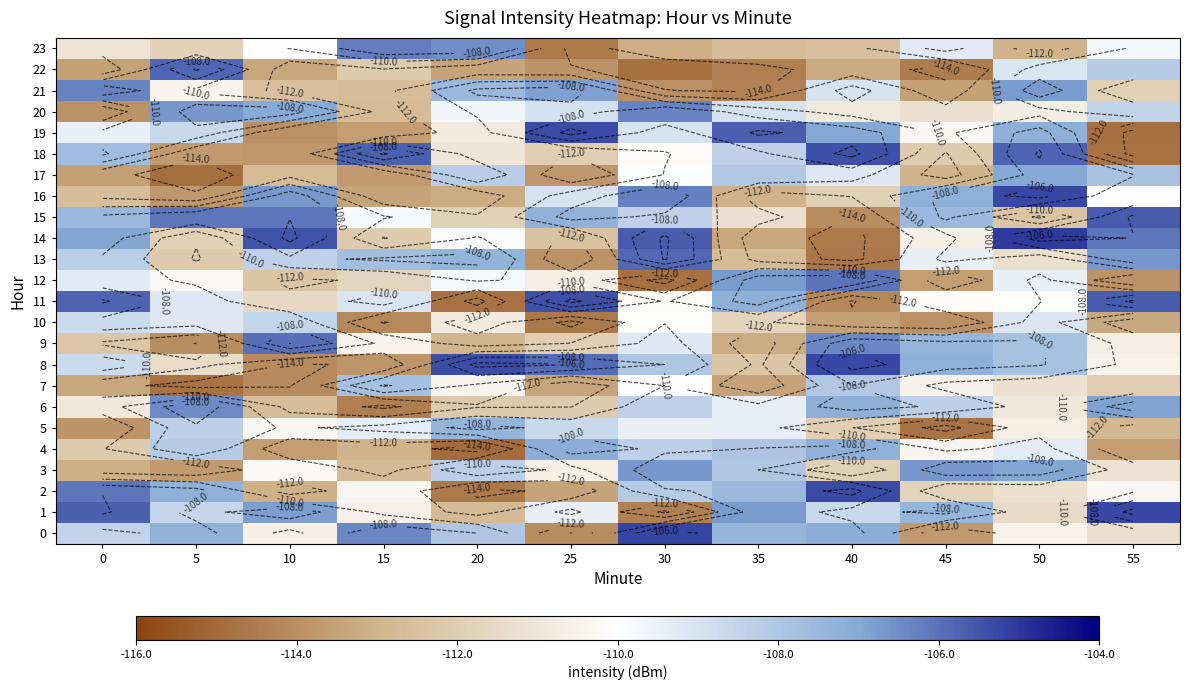

What is the spread (max minus min) of values at 20?

9.5